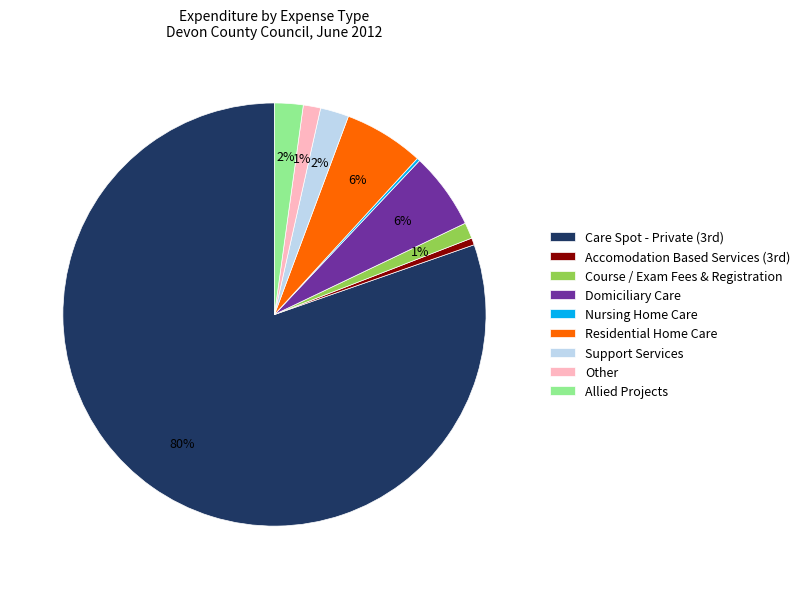

Does Course / Exam Fees & Registration represent more than half of the total?

No